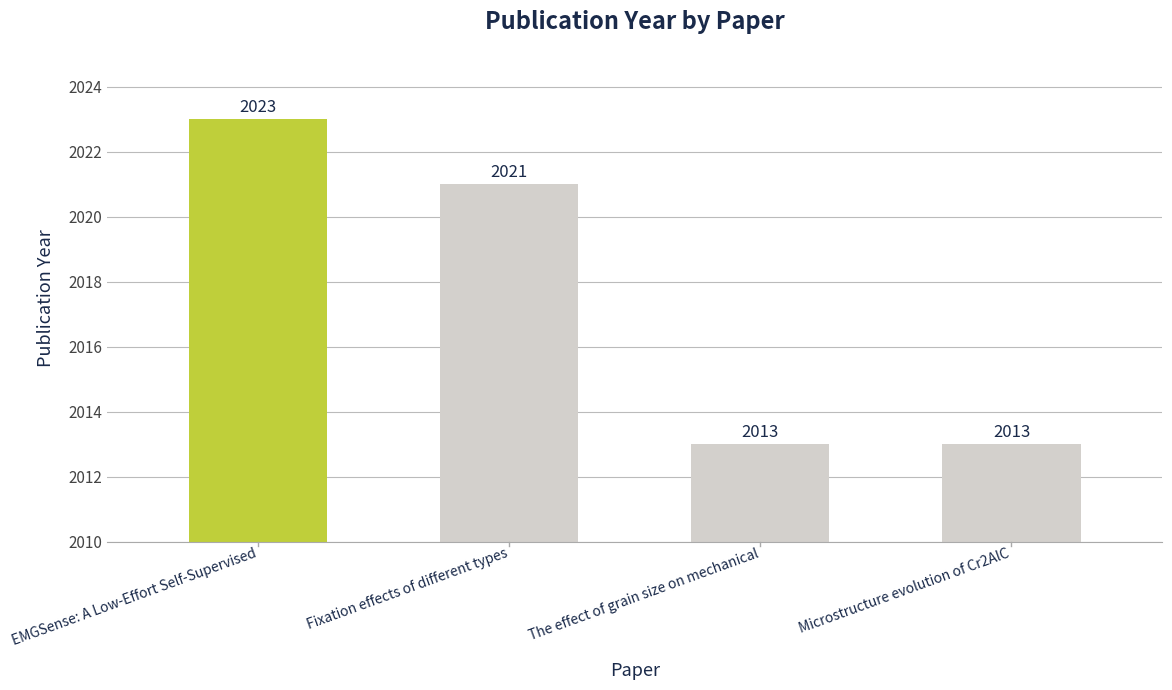

What is the greatest value displayed?

2023